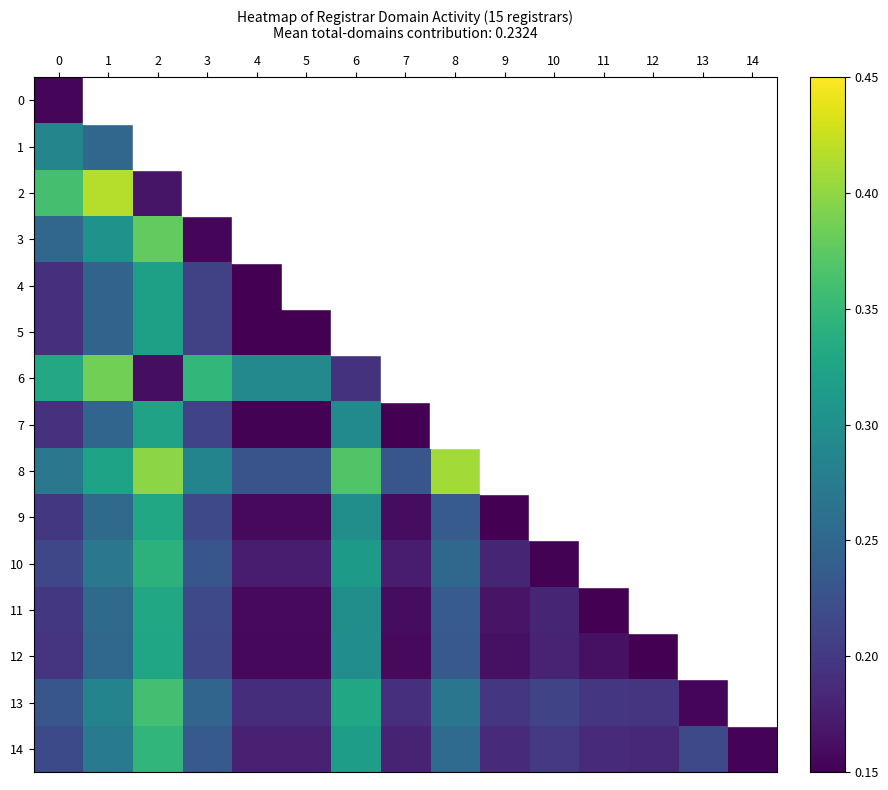

Which has a higher value, 10 or 14?

14